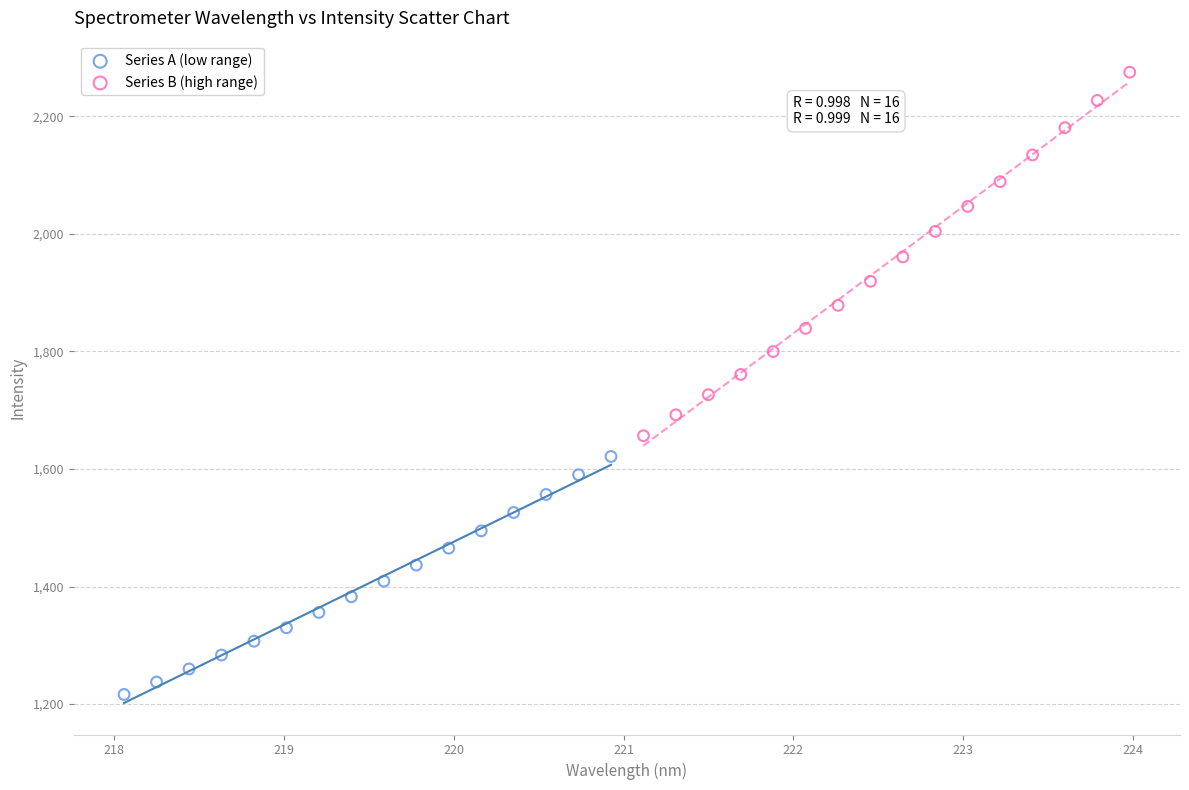

Which series contains the lowest Y value?

Series A (low range)